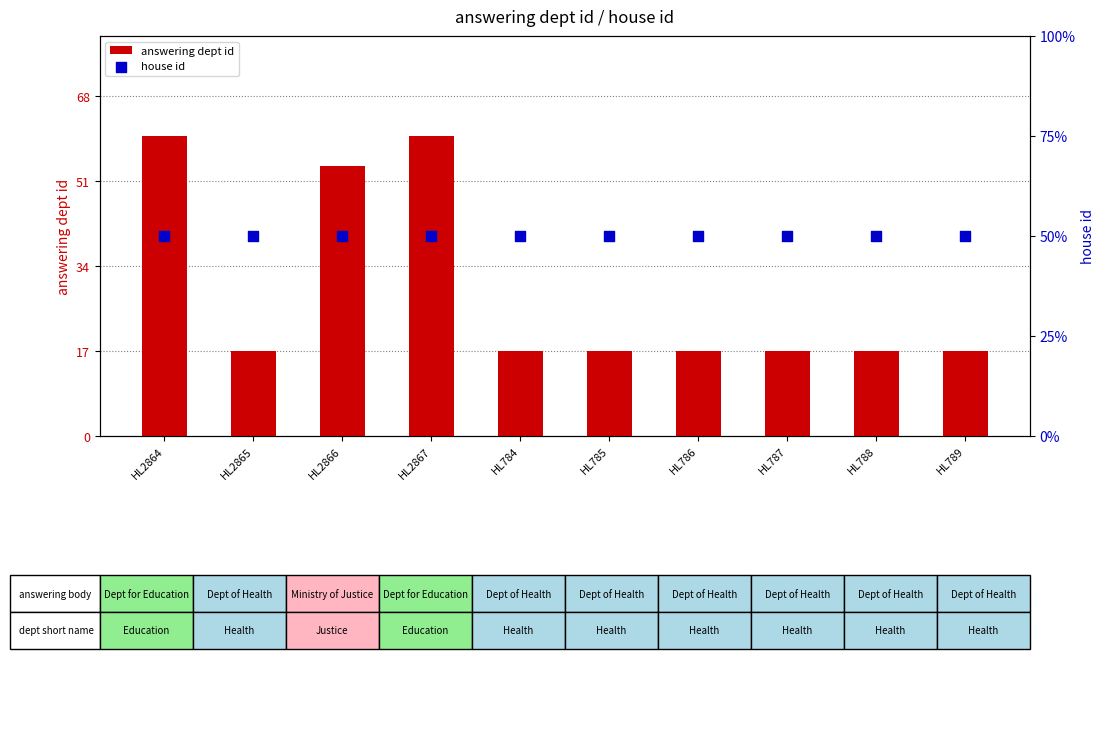

Which series has the largest total across all categories?

answering dept id